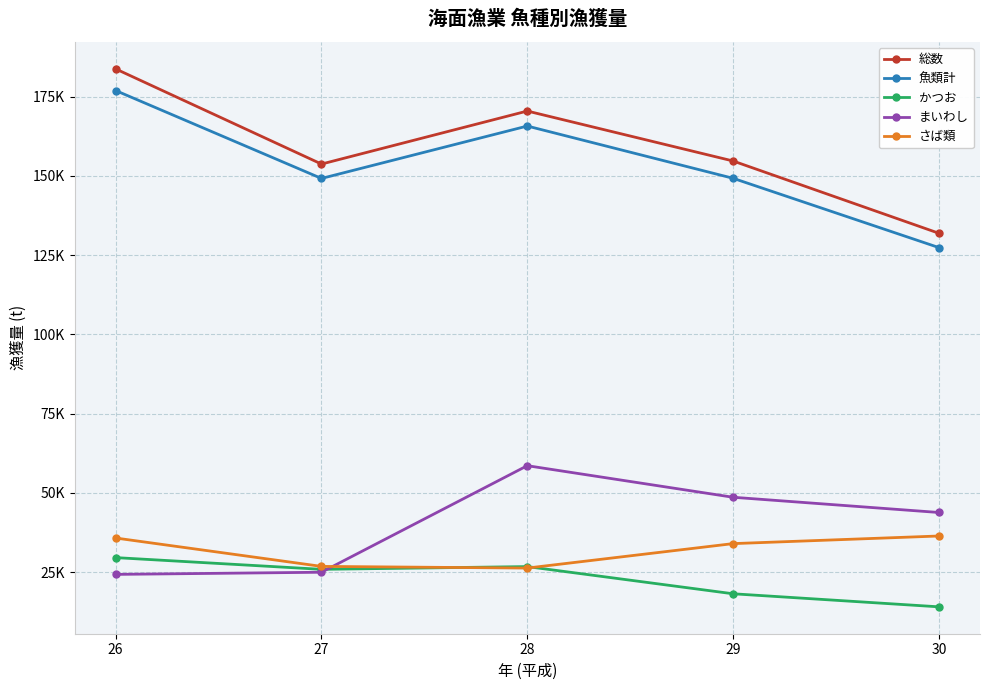

What value does the さば類 series have at 29, to the nearest 100?

34000